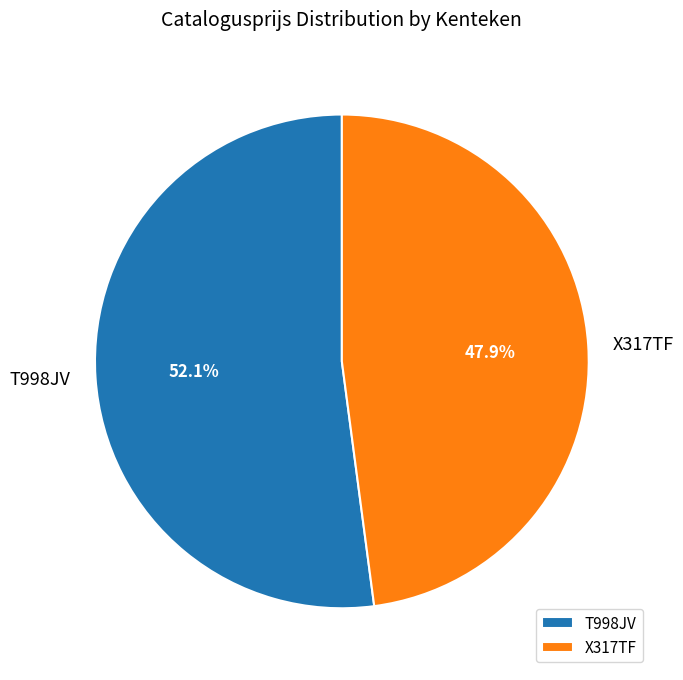

Which has a higher value, T998JV or X317TF?

T998JV